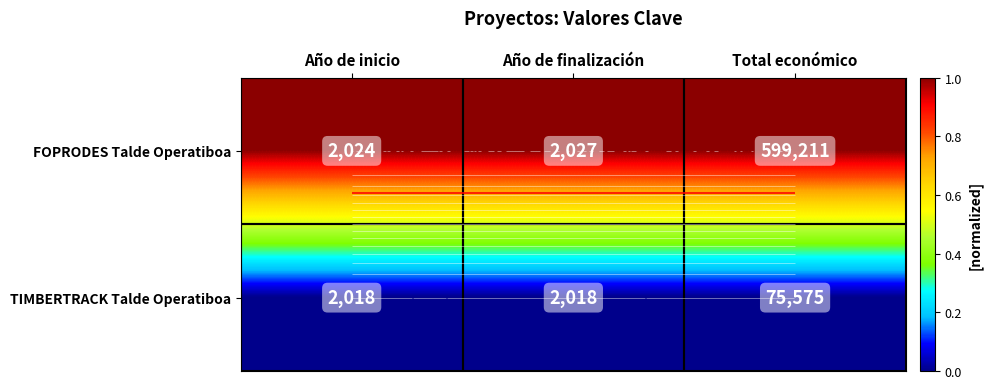

Which series has the largest total across all categories?

FOPRODES Talde Operatiboa